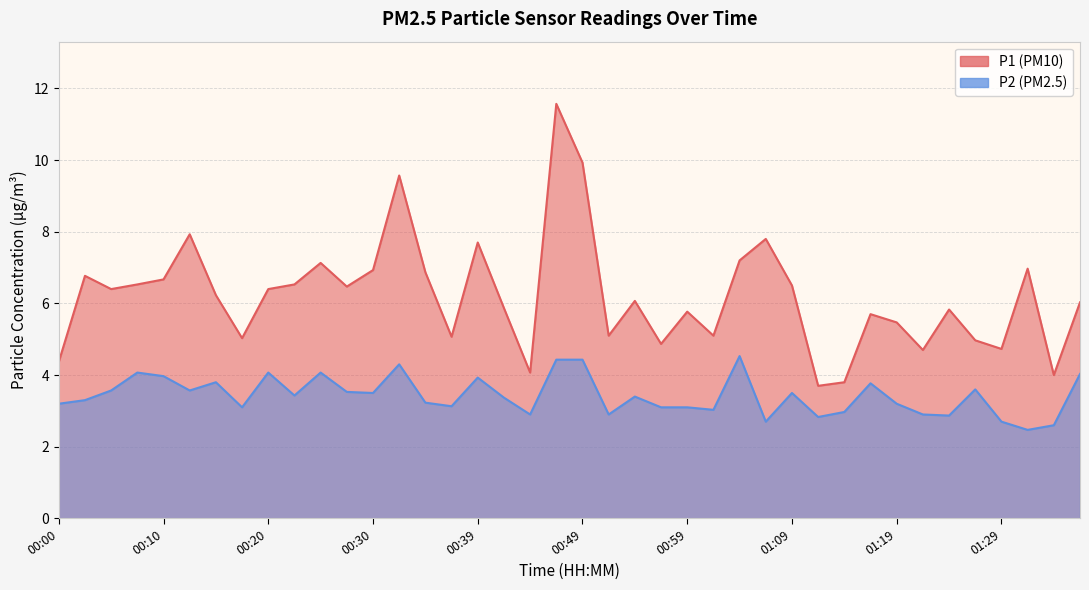

At which label does P1 reach its minimum?

01:12